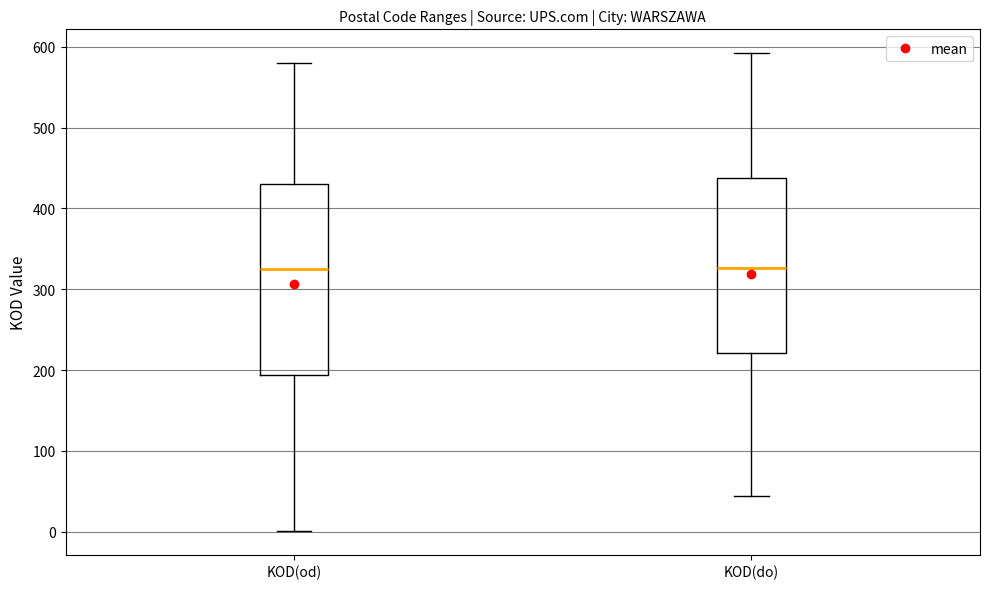

Reading left to right, transcribe this box plot: for each box, give where its median line is, the range the box spans, and where its two whiskers end, as read against the y-axis. The values are not printed on the chart, so give them approximately, as read against the axis.

KOD(od): median 330, box 190 to 430, whiskers 0 to 580
KOD(do): median 330, box 220 to 440, whiskers 40 to 590